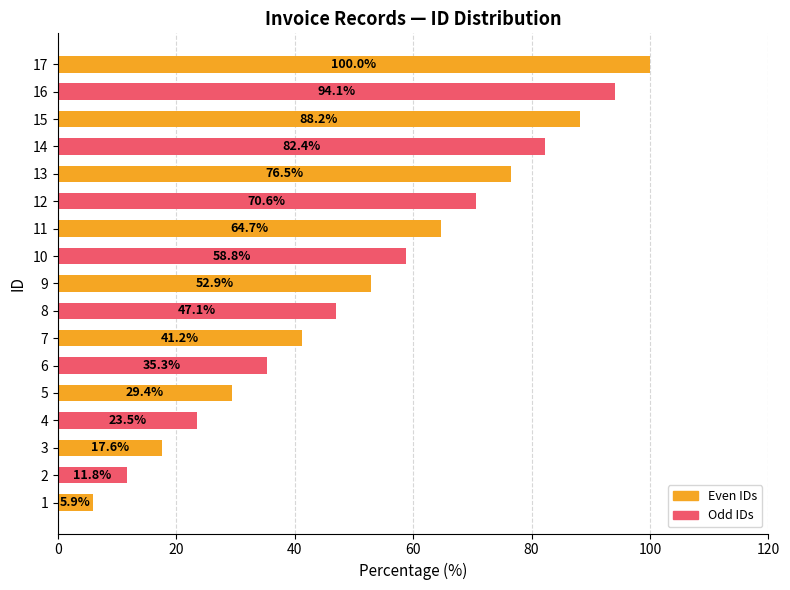

What is the minimum value shown in the chart?

5.9